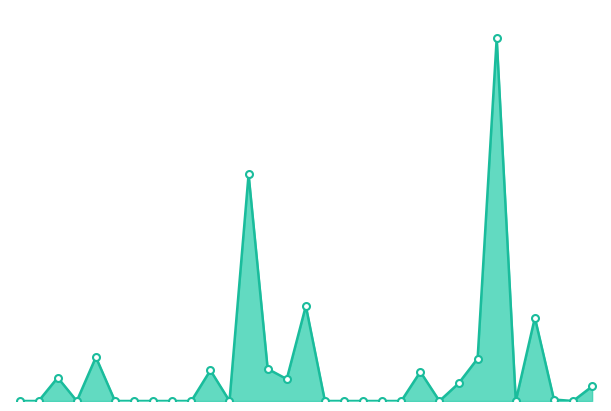

Which label corresponds to the smallest value in the chart?

2021-08-01